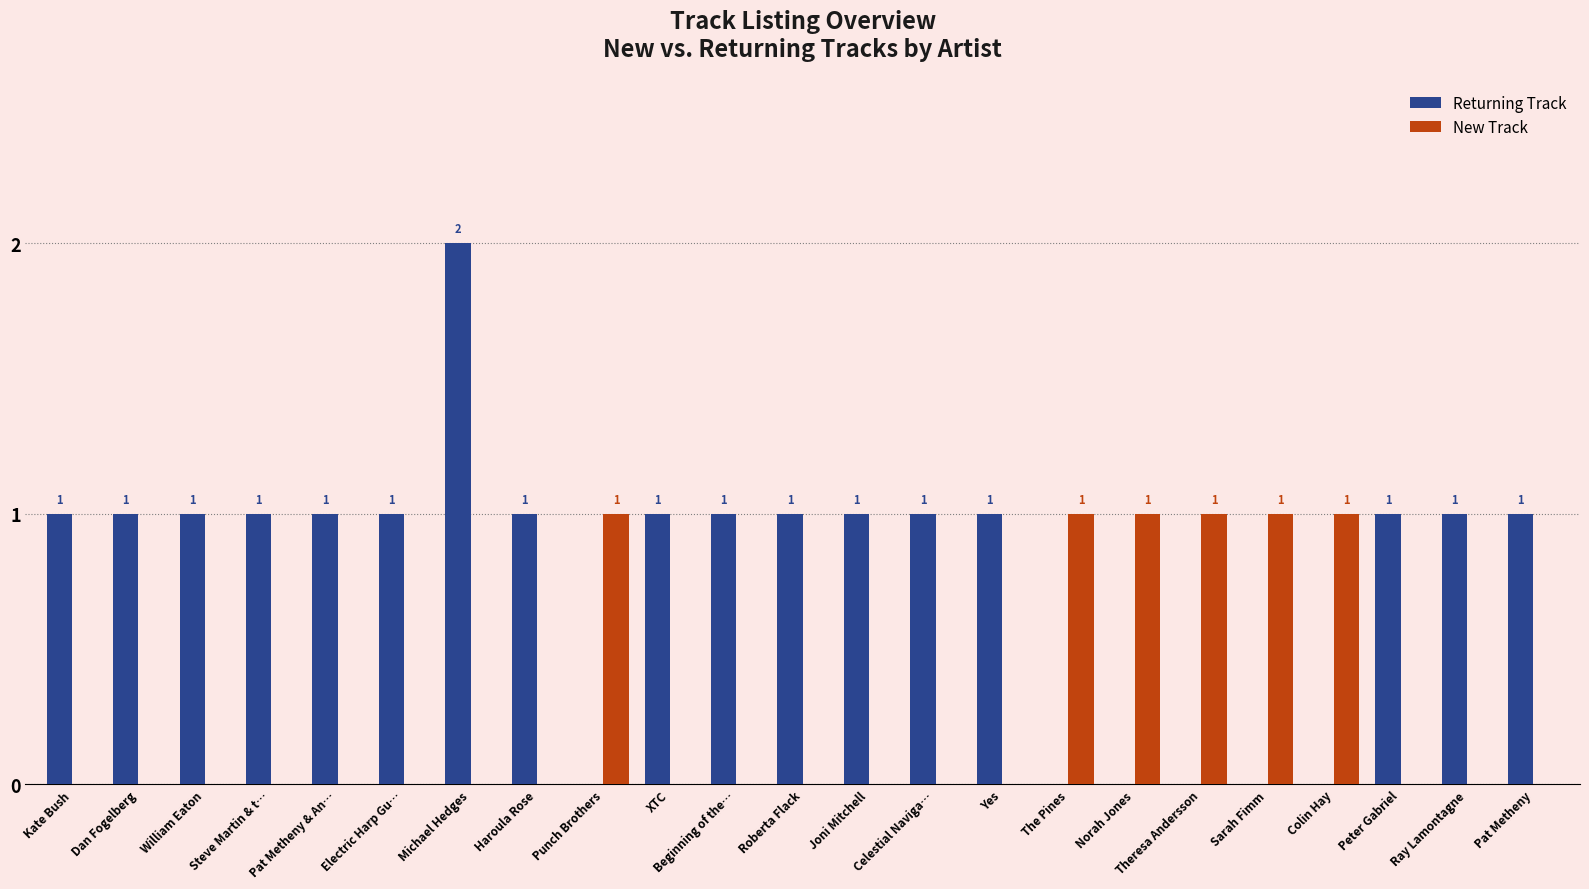

How many New Track values are between 0 and 1?

23